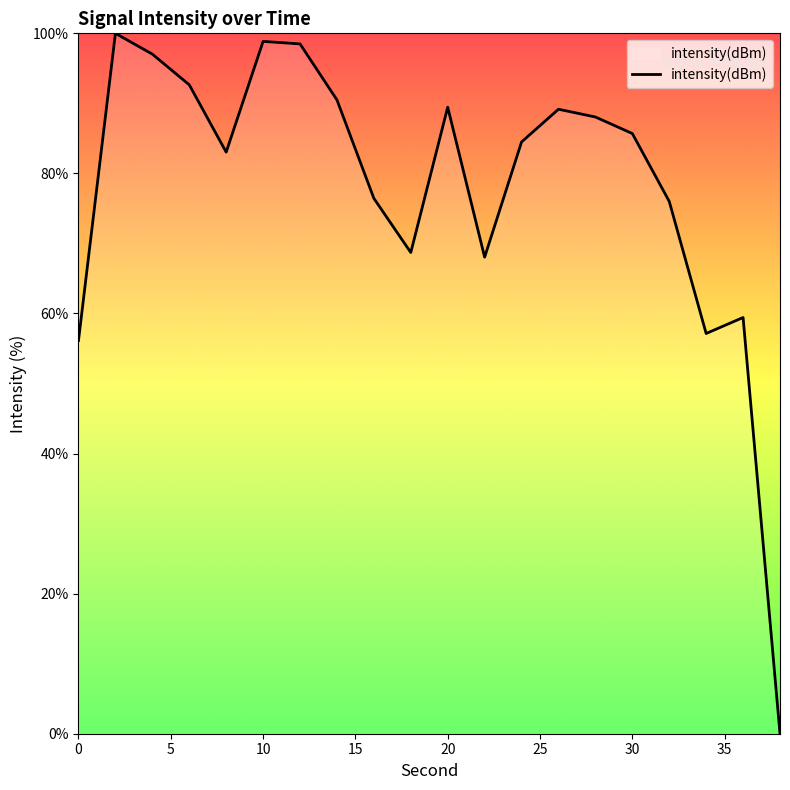

What is the difference between the second highest and second lowest values?

42.7